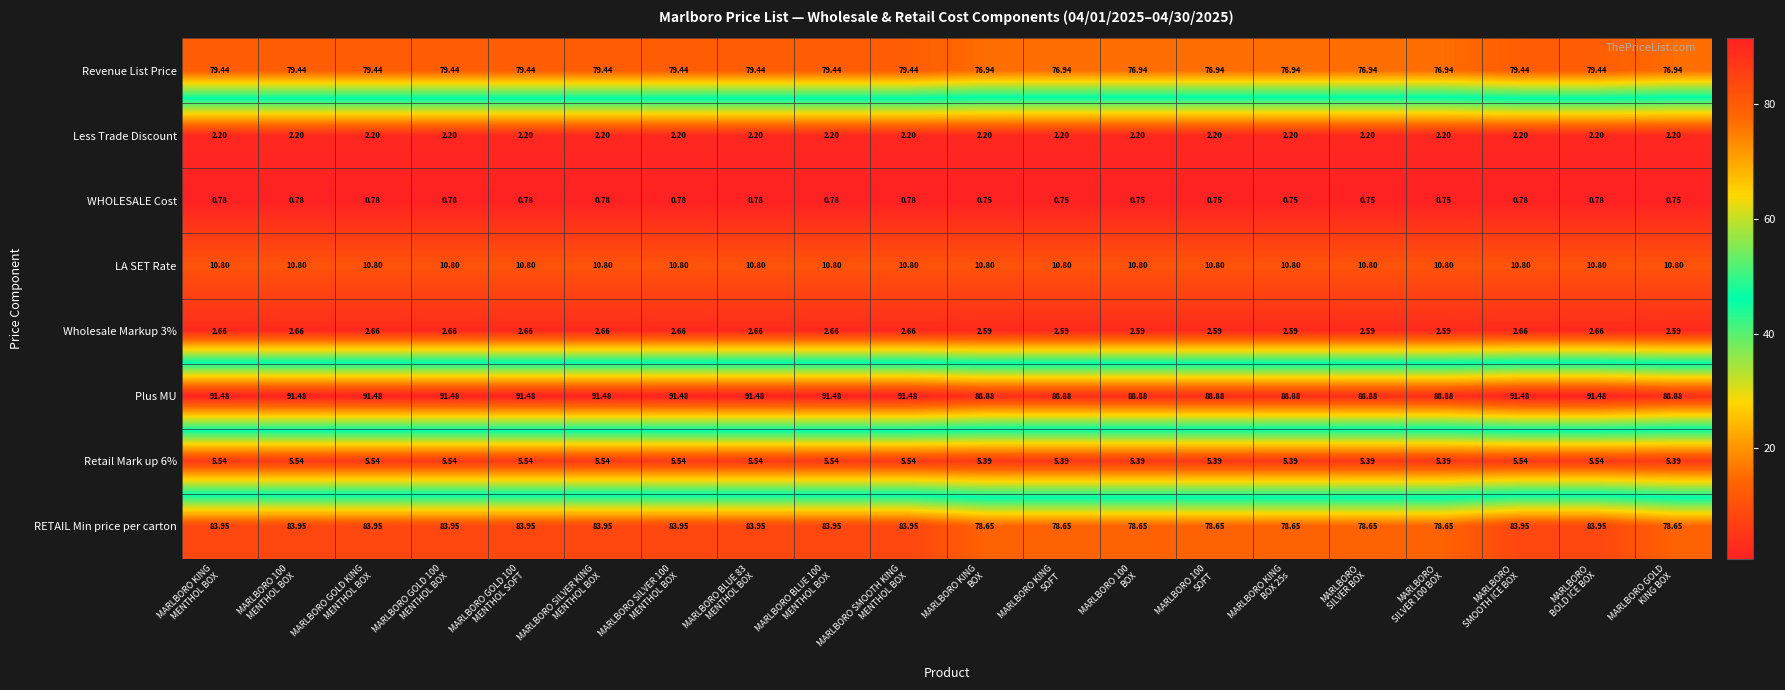

Which series has the largest total across all categories?

Plus MU